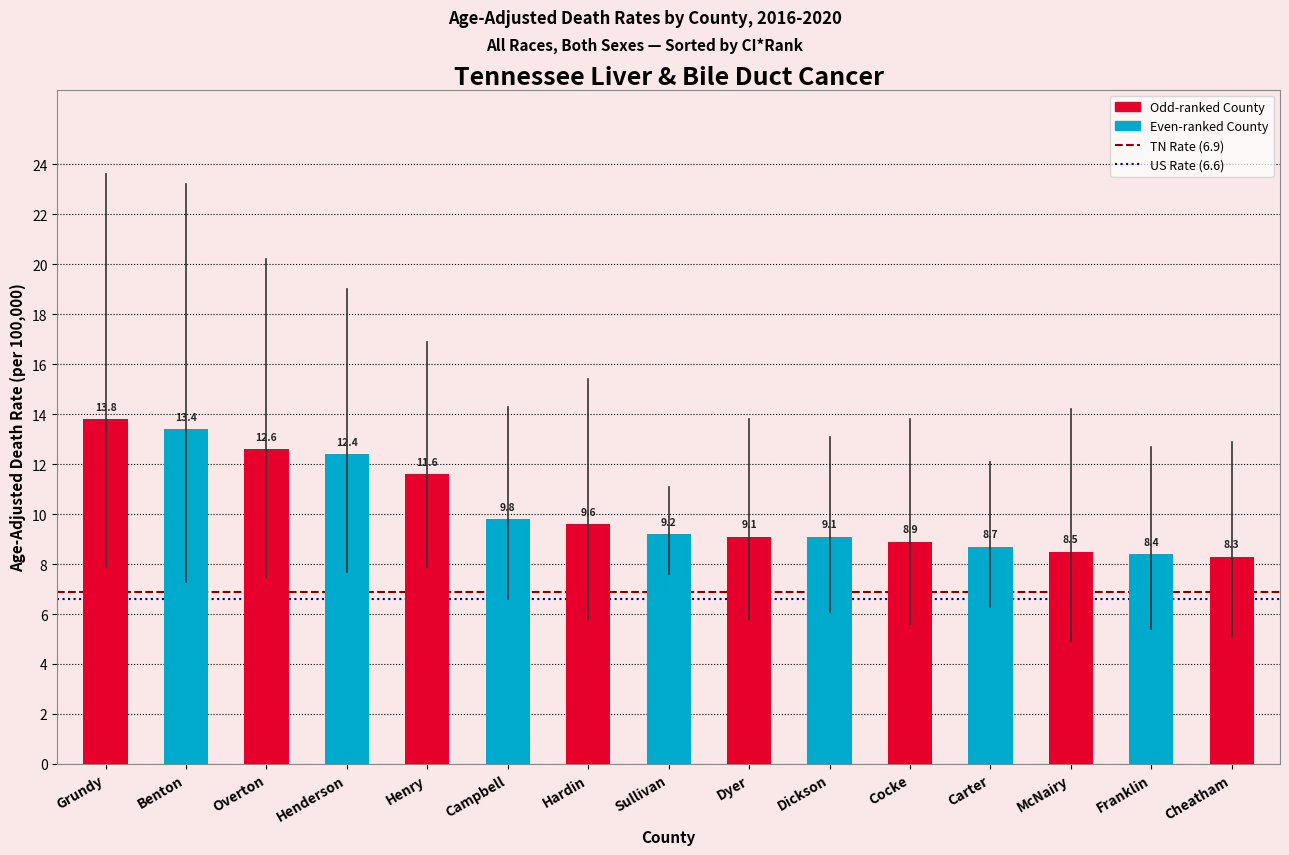

Reading left to right, what are all the values shown in this chart?

Grundy=13.8	Benton=13.4	Overton=12.6	Henderson=12.4	Henry=11.6	Campbell=9.8	Hardin=9.6	Sullivan=9.2	Dyer=9.1	Dickson=9.1	Cocke=8.9	Carter=8.7	McNairy=8.5	Franklin=8.4	Cheatham=8.3